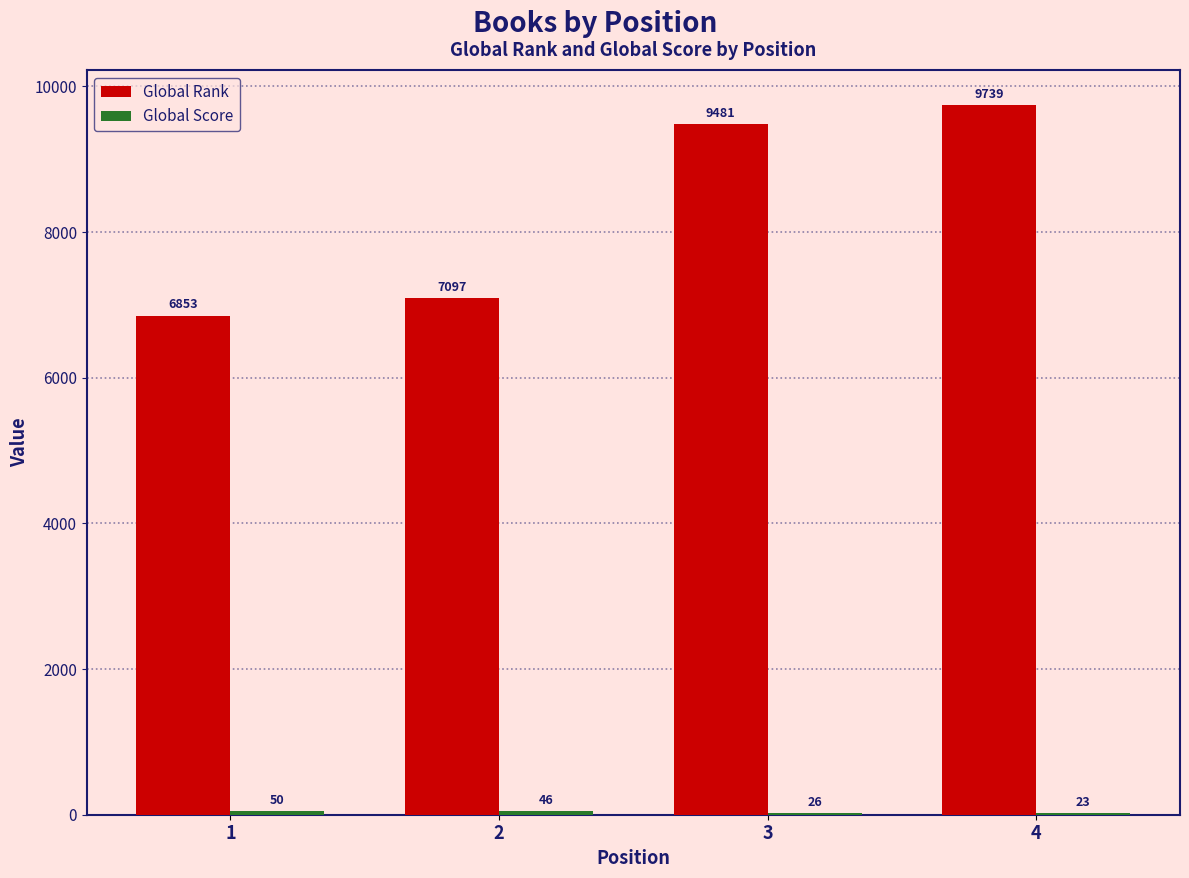

What is the sum of the Global Rank values at 1 and 3?

16334